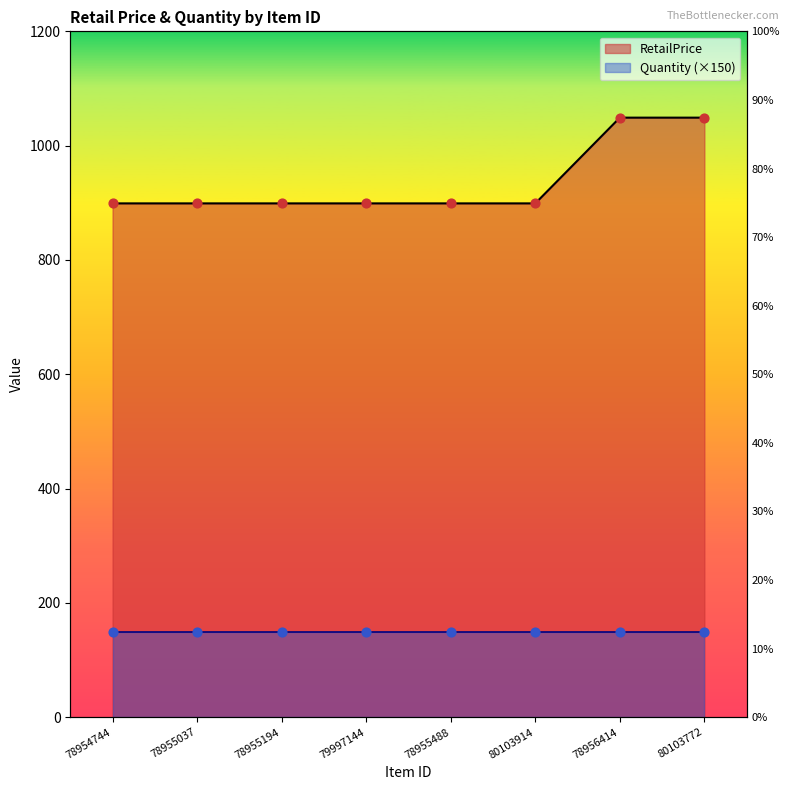

What is the ratio of the value at 78955488 to the value at 78954744?

1.0